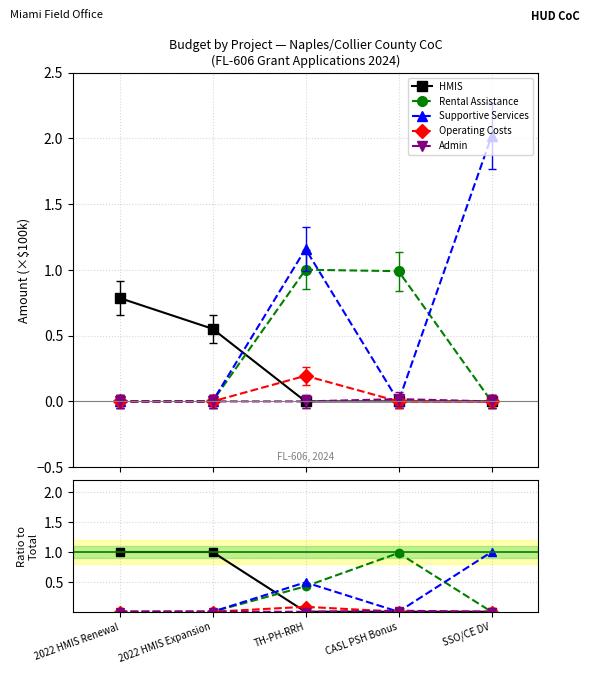

How many HMIS values are between 0 and 1?

5